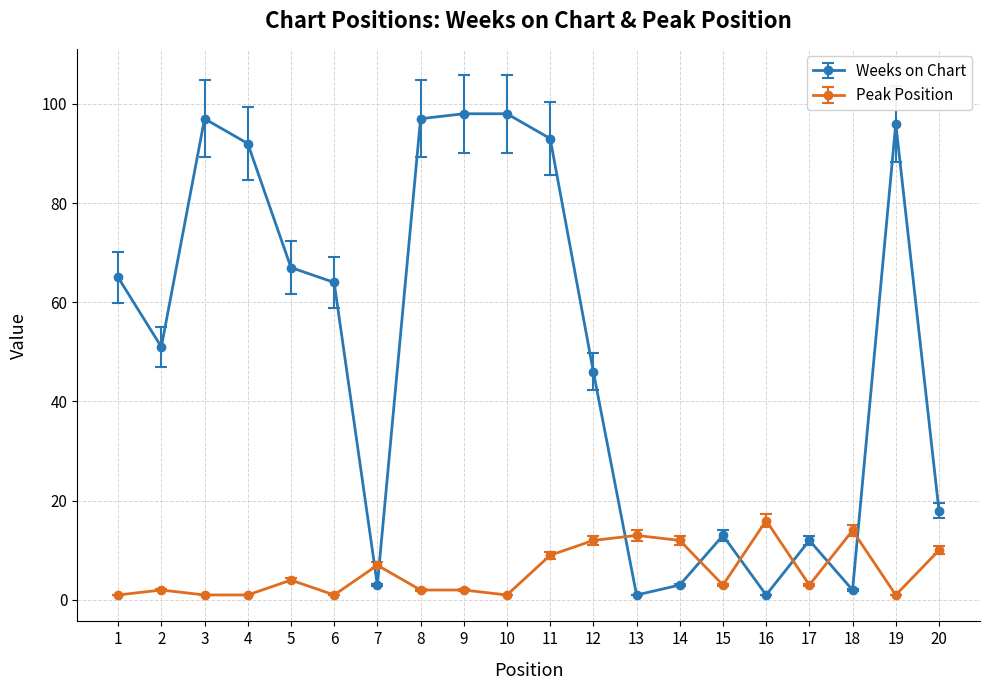

Is it true that Weeks on Chart equals 42.7 at 5?

False